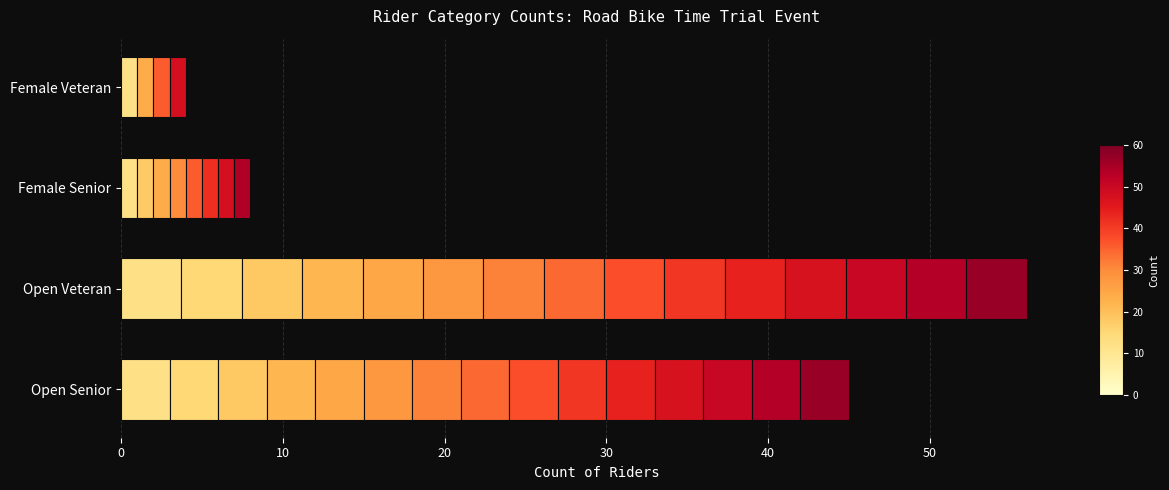

Rank the categories by value from lowest to highest.

Female Veteran, Female Senior, Open Senior, Open Veteran